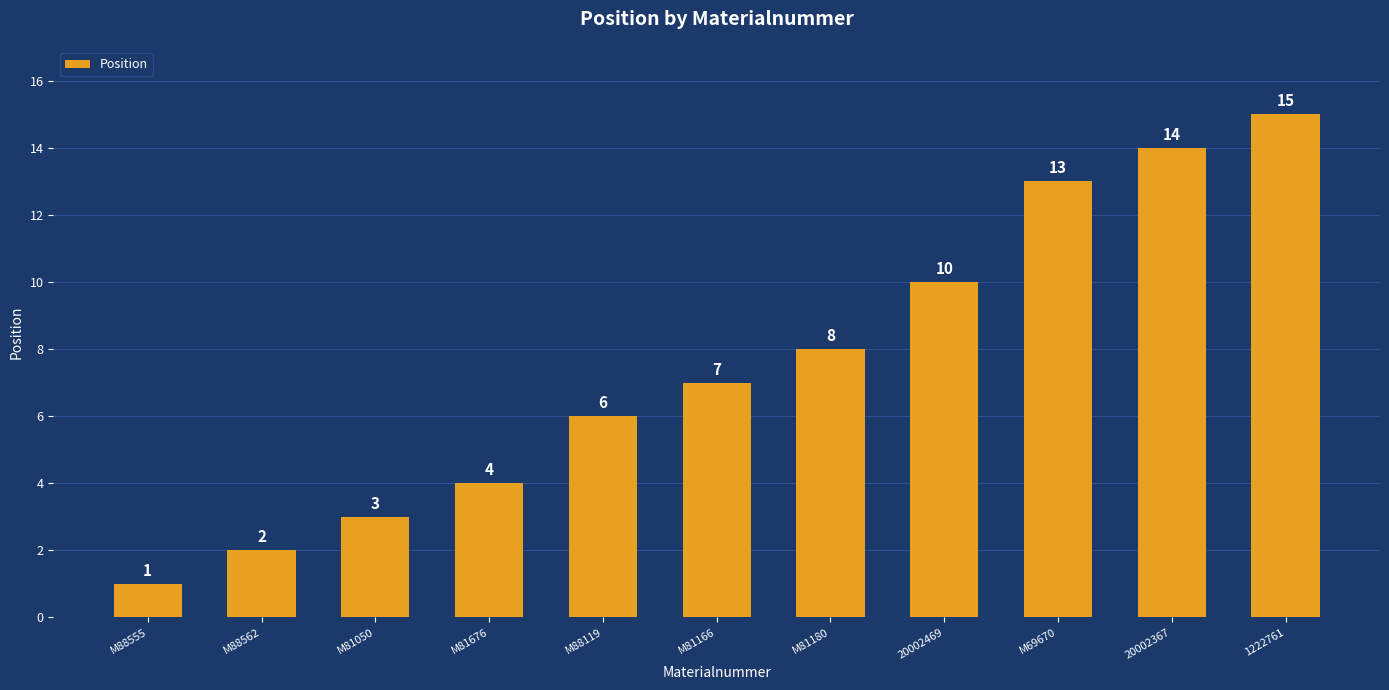

Does the chart contain stacked bars?

No